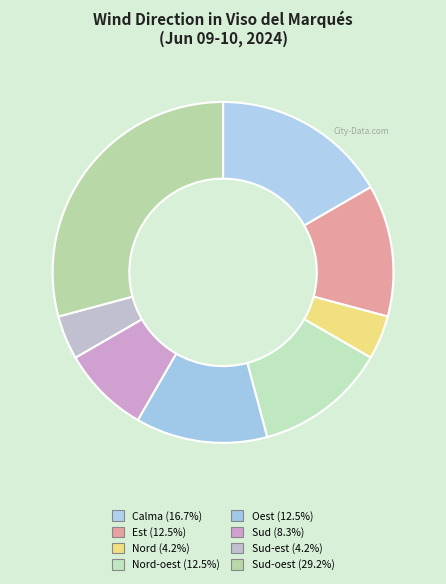

Count the number of slices in the pie.

8